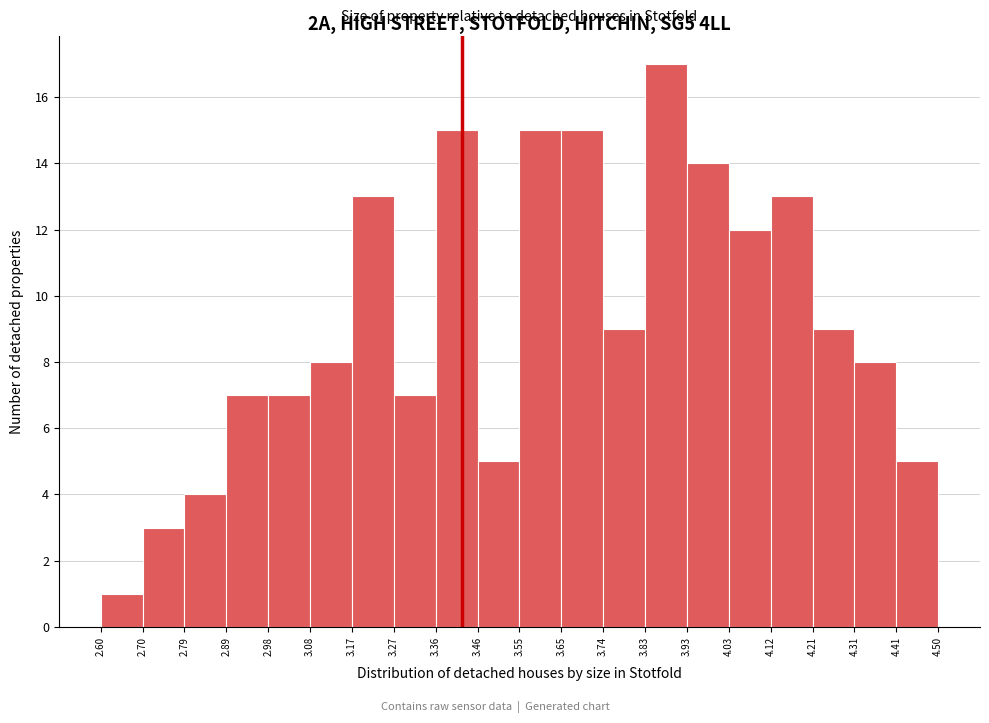

Reading left to right, list every bar in this chart as the range it spans on the x-axis followed by its height. The values are not printed on the chart, so give them approximately, as read against the axis.

2.60 to 2.70: 1
2.70 to 2.79: 3
2.79 to 2.89: 4
2.89 to 2.98: 7
2.98 to 3.08: 7
3.08 to 3.17: 8
3.17 to 3.27: 13
3.27 to 3.36: 7
3.36 to 3.46: 15
3.46 to 3.55: 5
3.55 to 3.65: 15
3.65 to 3.74: 15
3.74 to 3.83: 9
3.83 to 3.93: 17
3.93 to 4.03: 14
4.03 to 4.12: 12
4.12 to 4.21: 13
4.21 to 4.31: 9
4.31 to 4.41: 8
4.41 to 4.50: 5